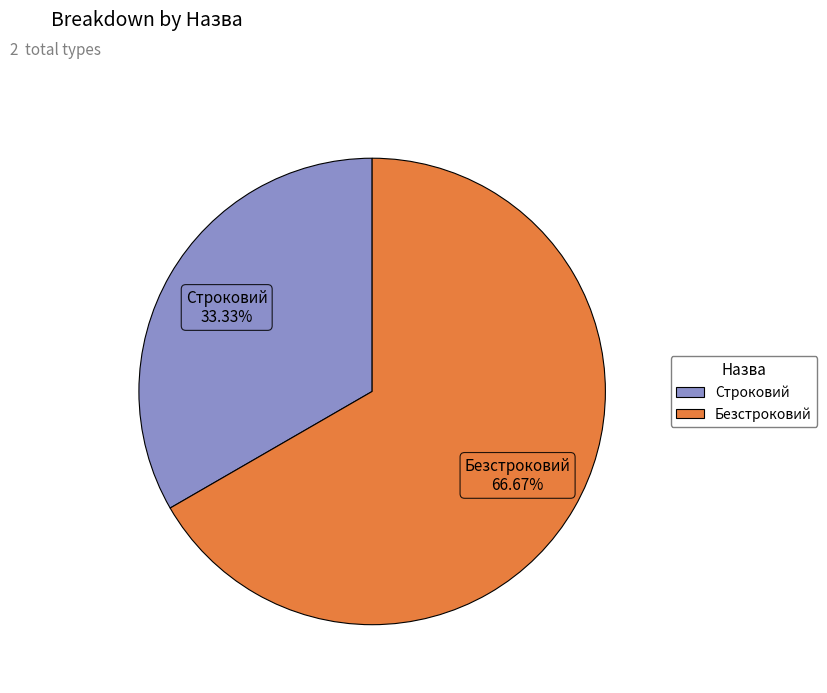

Count the number of slices in the pie.

2